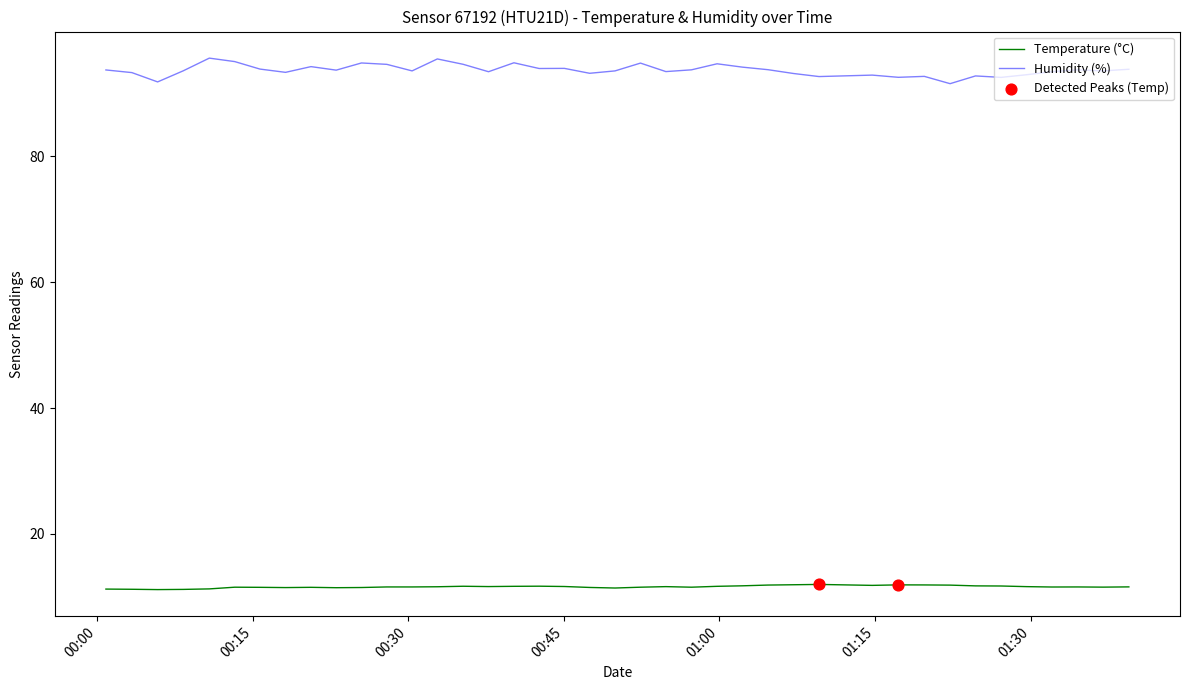

Which series has the largest range (max minus min)?

Humidity (%)